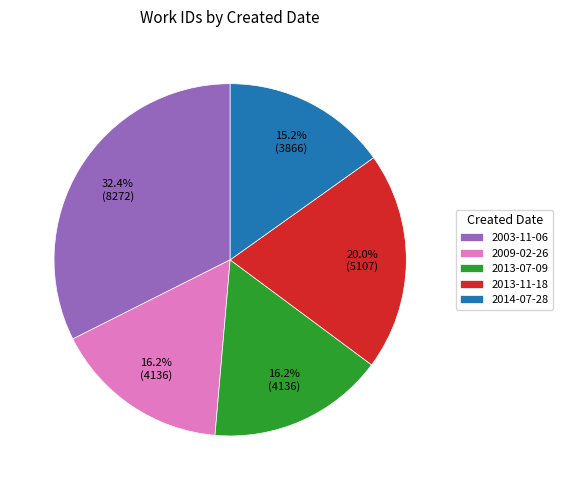

Do 2013-07-09 and 2014-07-28 together represent more than half of the pie?

No